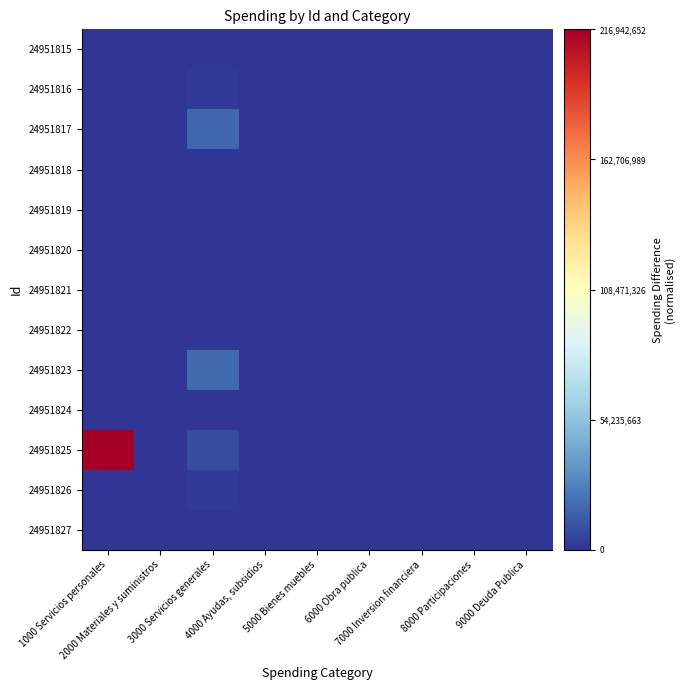

At which category is the sum across all series the highest?

1000 Servicios personales